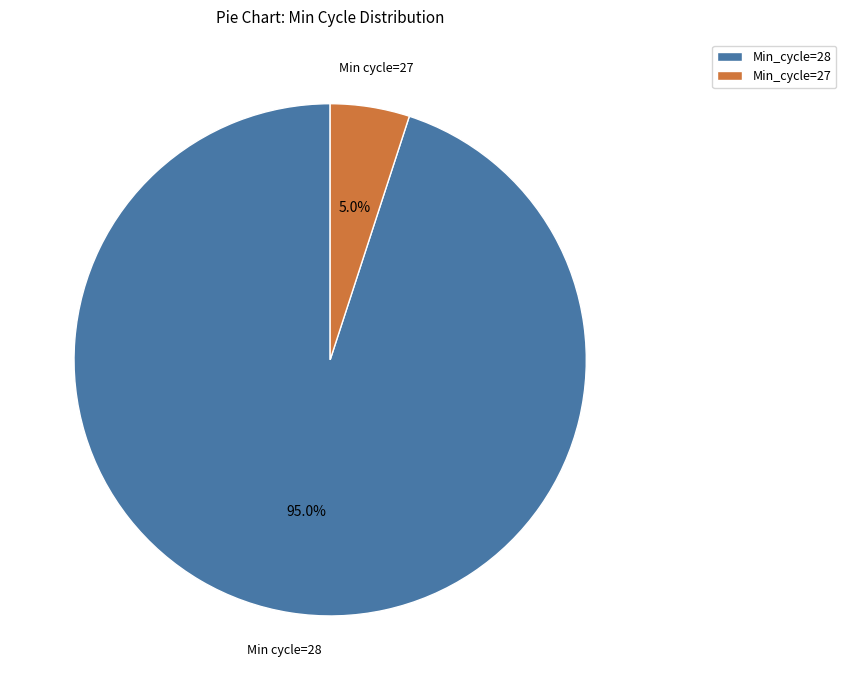

What percentage is NOT represented by Min_cycle=27?

95.0%